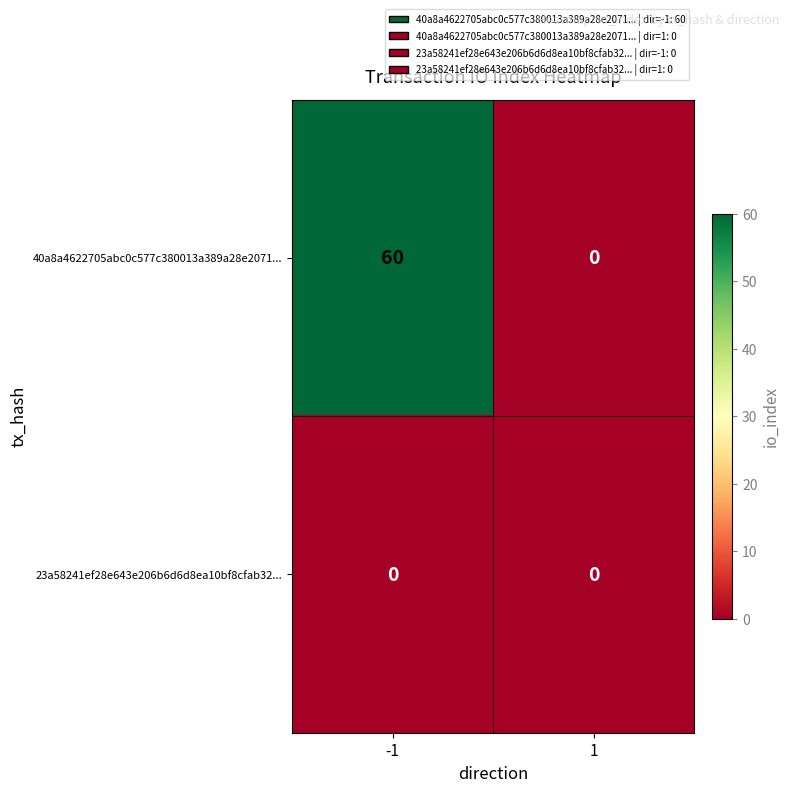

What is the maximum value shown in the chart?

60